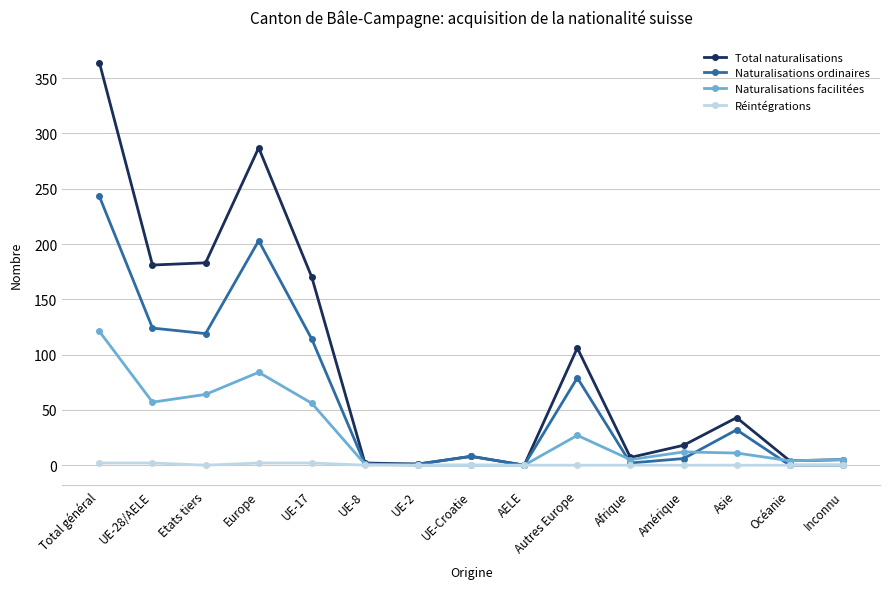

What is the value of the Naturalisations ordinaires point at the 7th from the left?

1